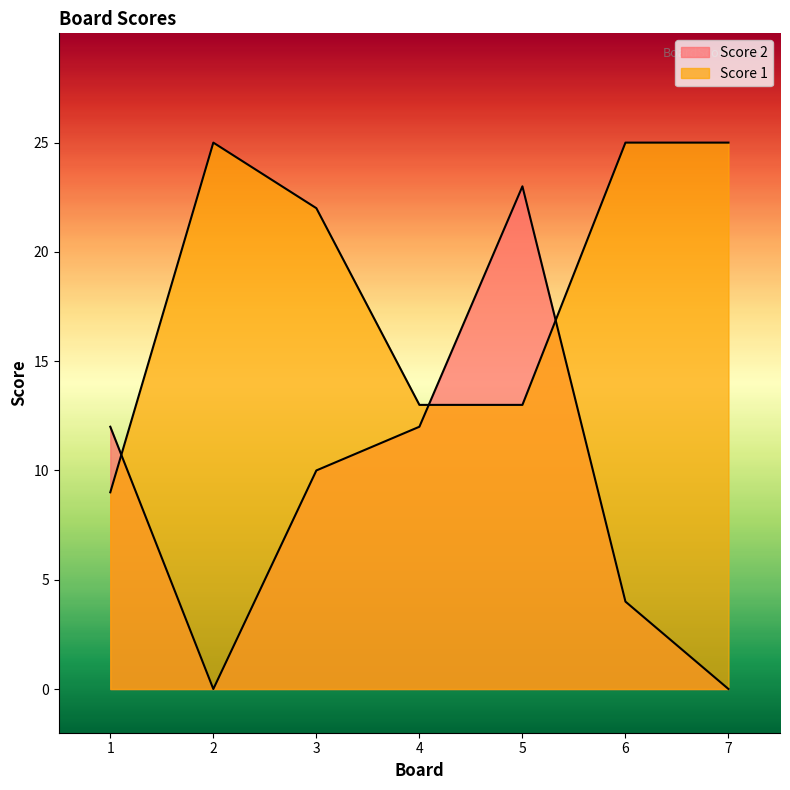

Reading left to right, transcribe all the data shown in this chart.

Score 2: 12	0	10	12	23	4	0
Score 1: 9	25	22	13	13	25	25